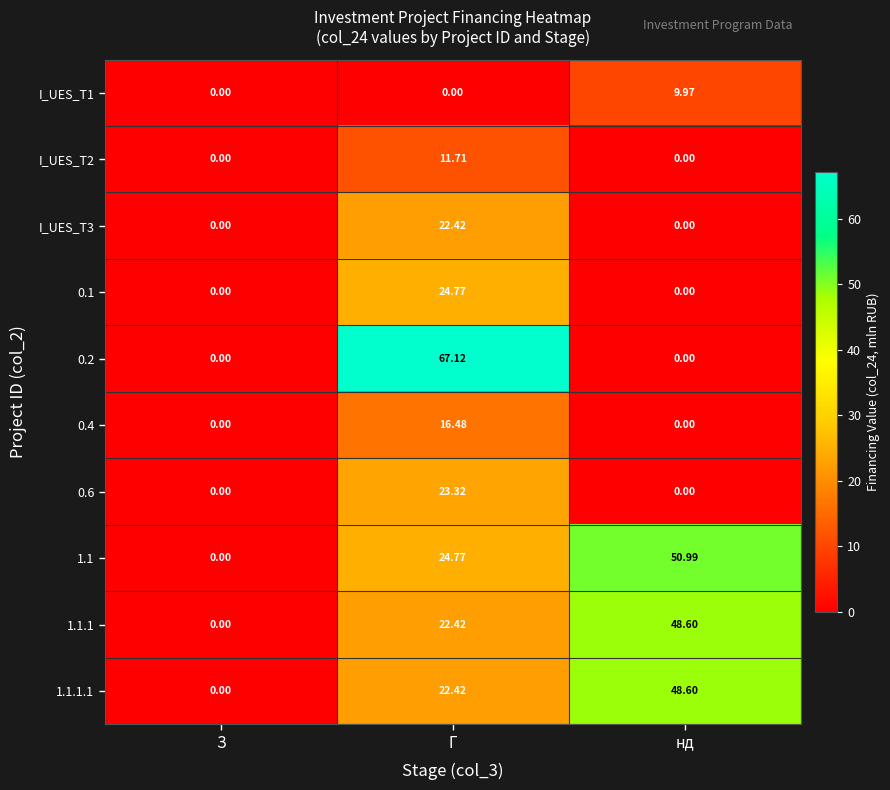

Is the value of 0.4 at Г greater than the value of I_UES_T1 at нд?

Yes